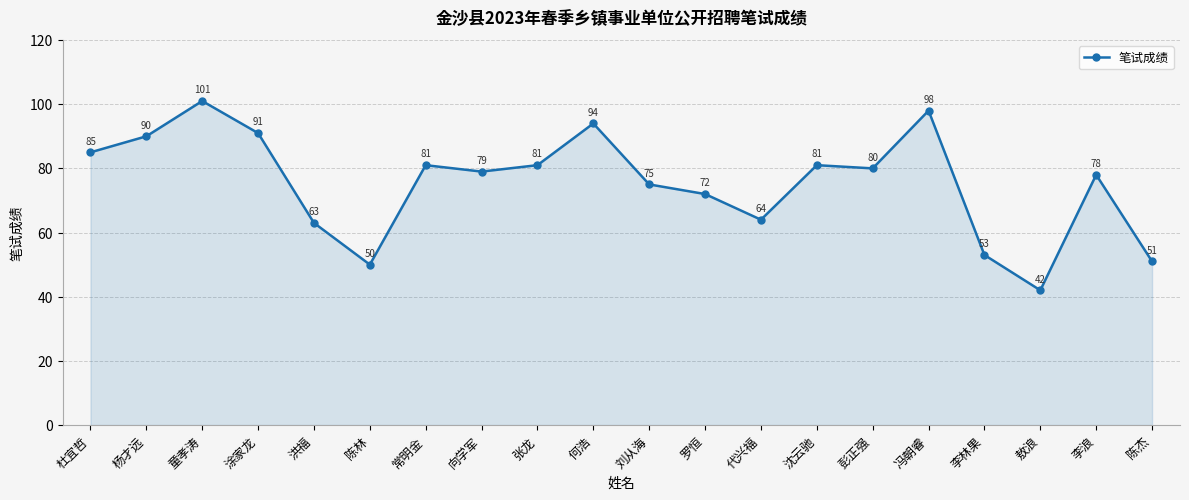

What is the difference between the values at 杨才远 and 陈林?

40